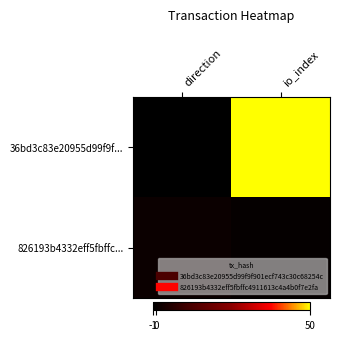

List the series in order of their overall mean, highest first.

36bd3c83e20955d99f9f..., 826193b4332eff5fbffc...